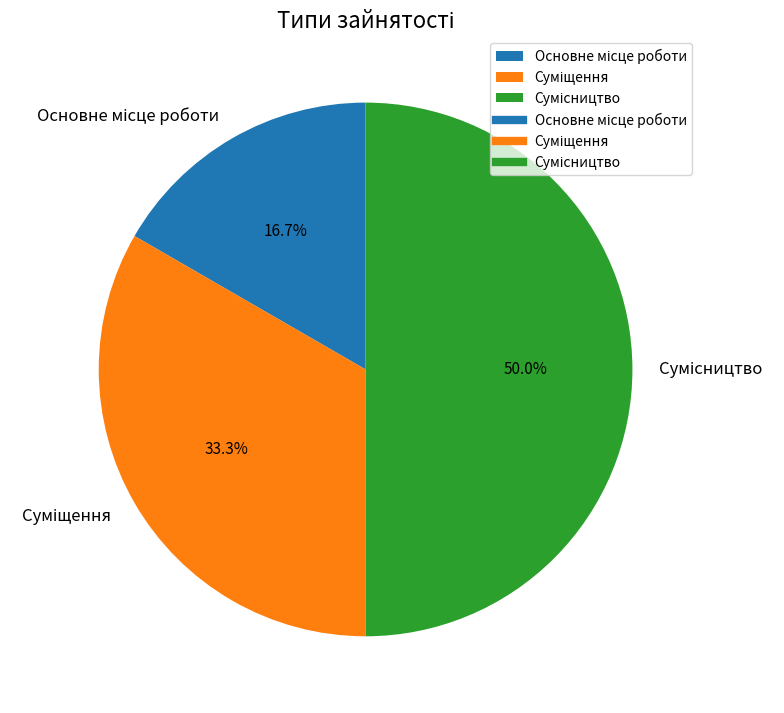

Is Суміщення the majority of the pie?

No